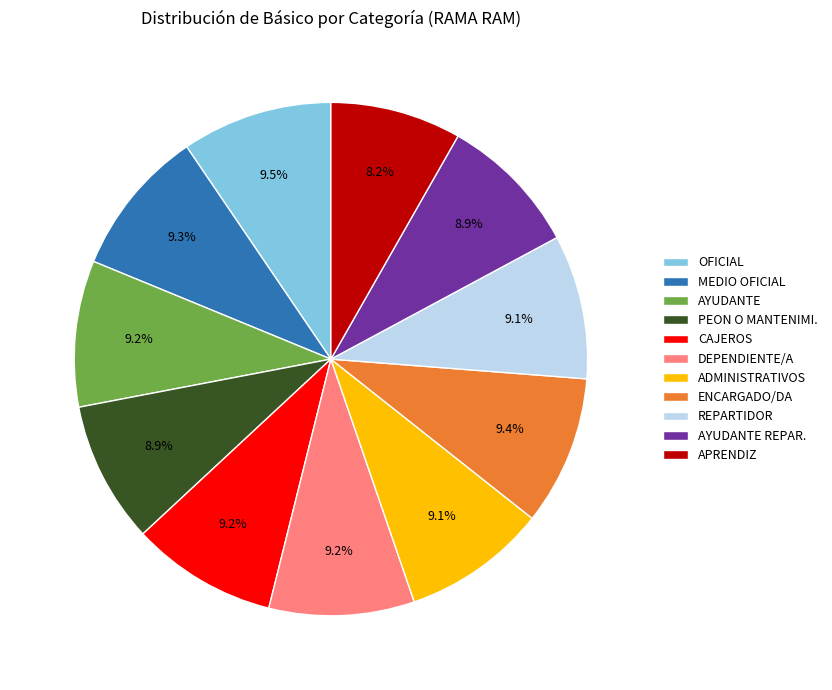

Is there a majority slice in this chart?

No